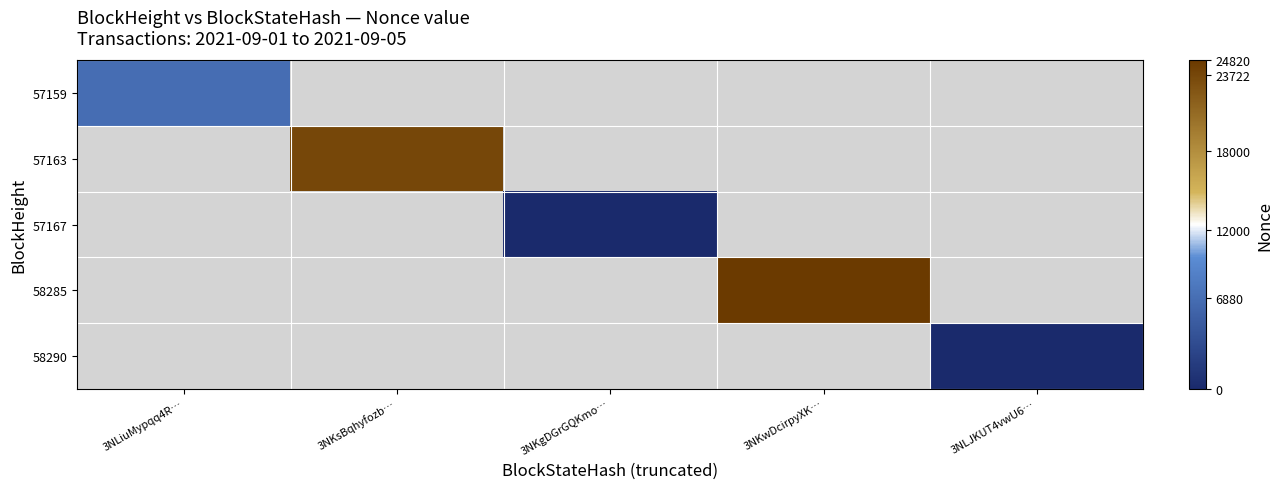

Is it true that 57167 equals 0.0 at 3NKgDGrGQKmo…?

True